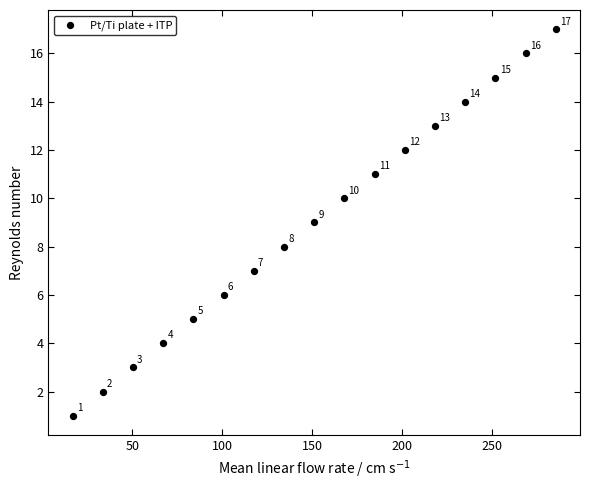

What is the range of Y values (max minus min)?

16